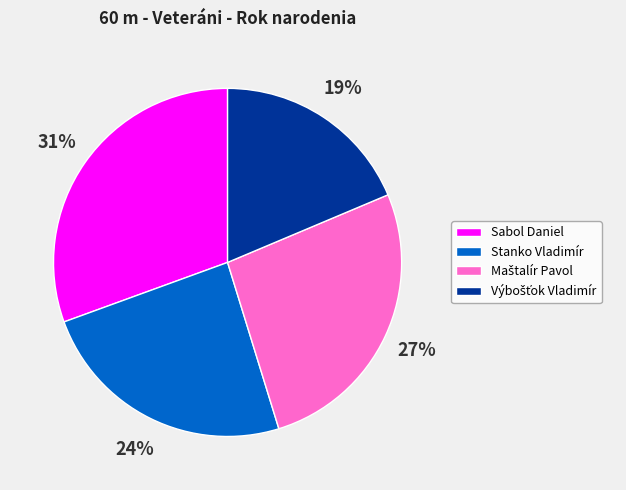

Between Stanko Vladimír and Sabol Daniel, which is larger?

Sabol Daniel